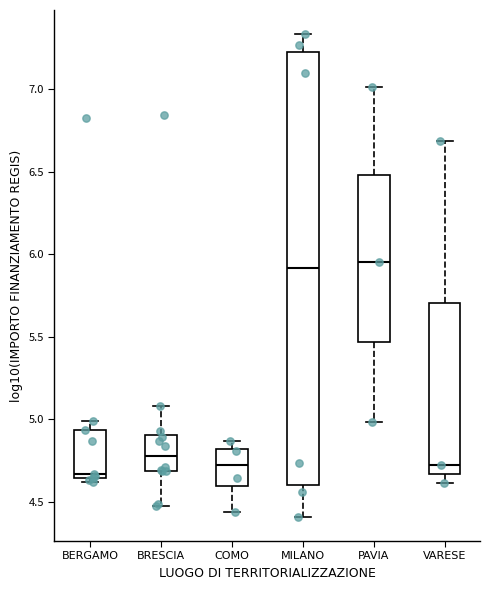

Reading left to right, read every box against the y-axis: the position of its median line, the range the box covers, and the ends of its whiskers. The values are not printed on the chart, so give them approximately, as read against the axis.

BERGAMO: median 4.65 (just above the box's lower edge), box 4.65 to 4.95, whiskers 4.60 to 5.00
BRESCIA: median 4.80, box 4.70 to 4.90, whiskers 4.45 to 5.10
COMO: median 4.70, box 4.60 to 4.80, whiskers 4.45 to 4.85
MILANO: median 5.90, box 4.60 to 7.25, whiskers 4.40 to 7.35
PAVIA: median 5.95, box 5.45 to 6.50, whiskers 5.00 to 7.00
VARESE: median 4.70, box 4.65 to 5.70, whiskers 4.60 to 6.70